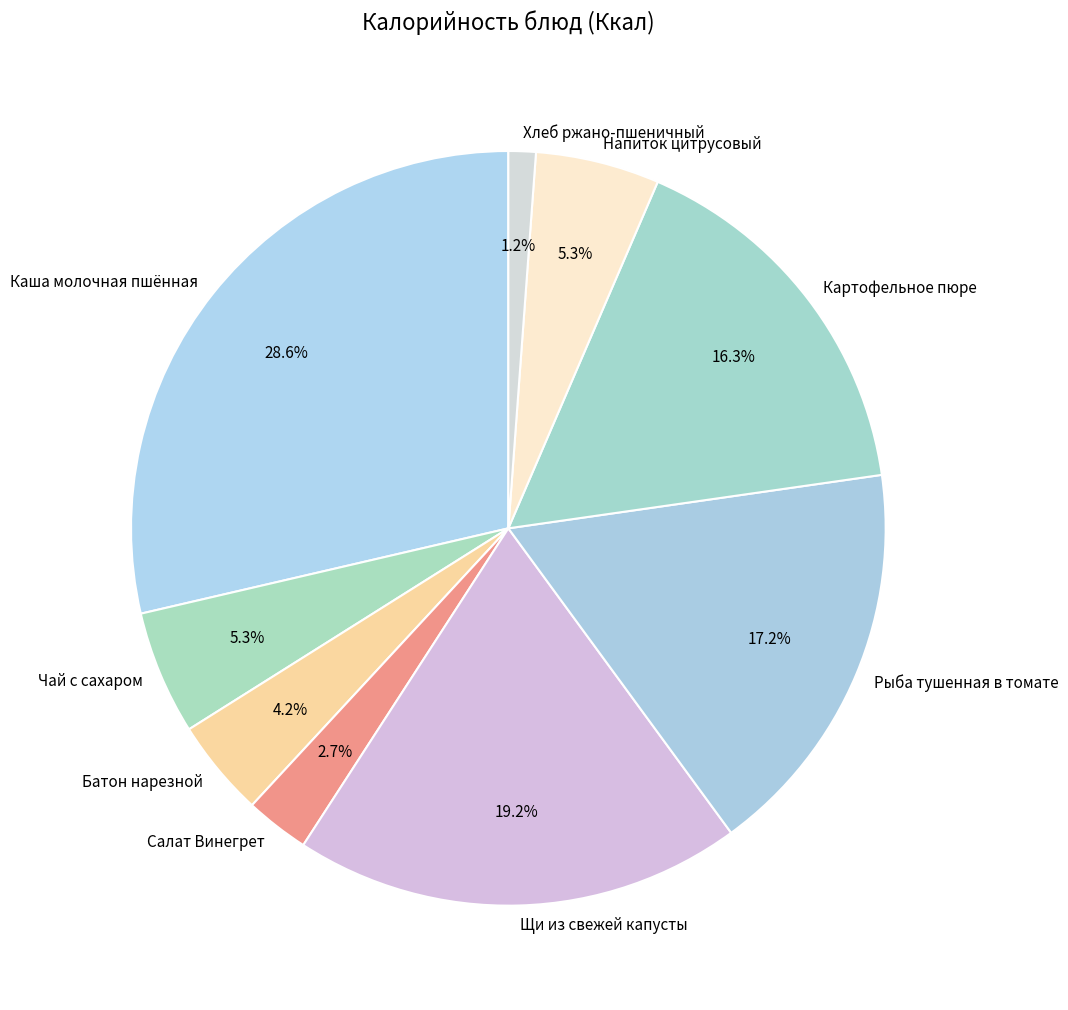

Which slice is the largest?

Каша молочная пшённая